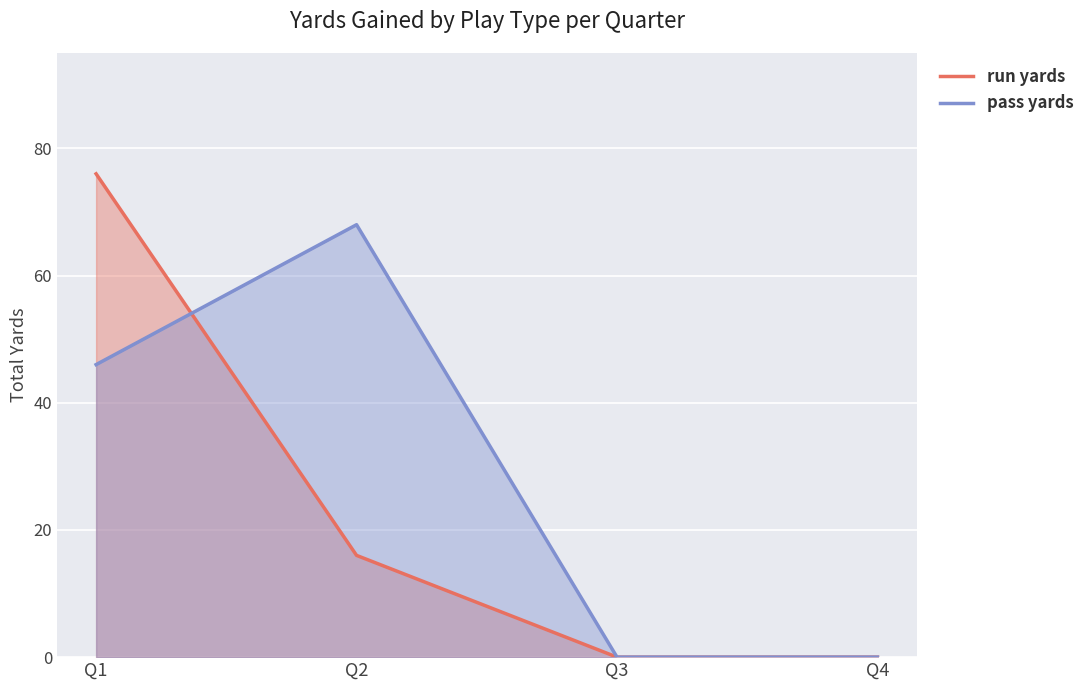

Between which two adjacent categories do run yards and pass yards first intersect?

Q1 and Q2